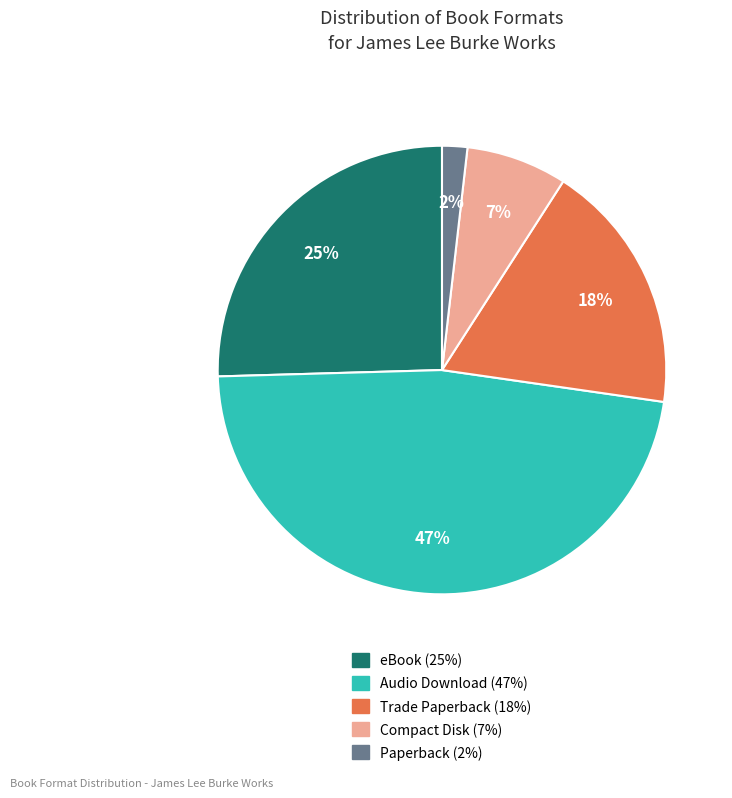

How many slices are in this pie chart?

5